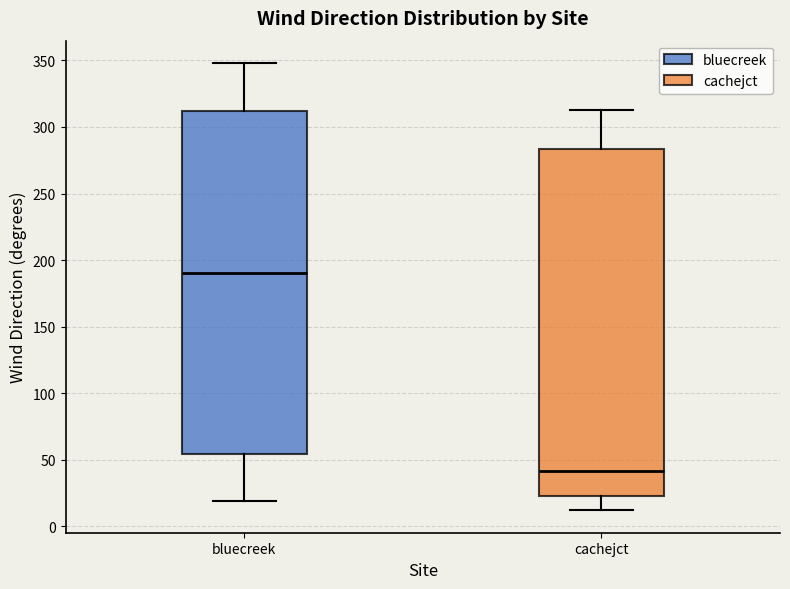

Reading left to right, read every box against the y-axis: the position of its median line, the range the box covers, and the ends of its whiskers. The values are not printed on the chart, so give them approximately, as read against the axis.

bluecreek: median 190, box 55 to 310, whiskers 20 to 350
cachejct: median 40, box 25 to 285, whiskers 10 to 315